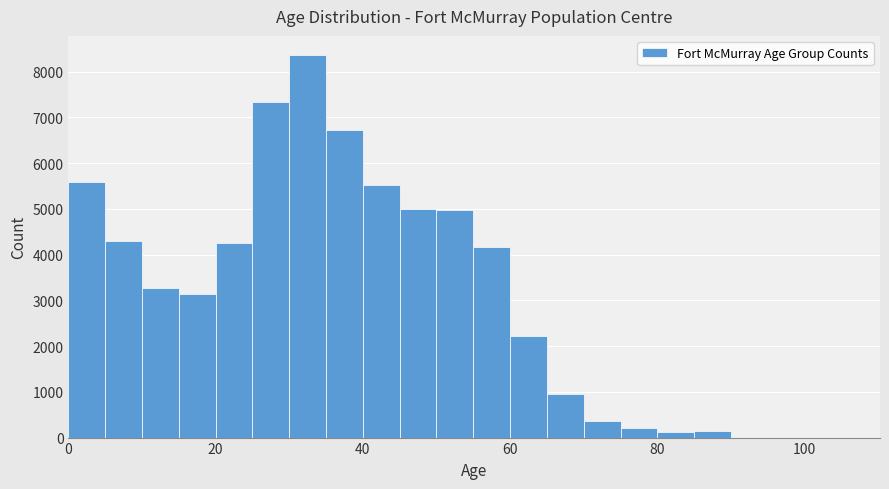

Read against the x-axis, roughly where is the centre of the tallest bar?

32